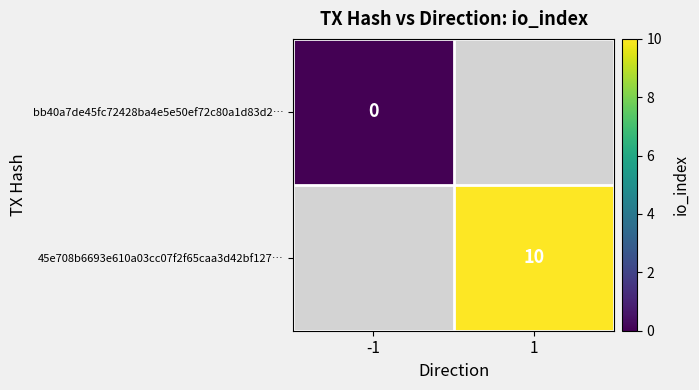

True or false: 45e708b6693e610a03cc07f2f65caa3d42bf127… has a value of 10 at 1.

True